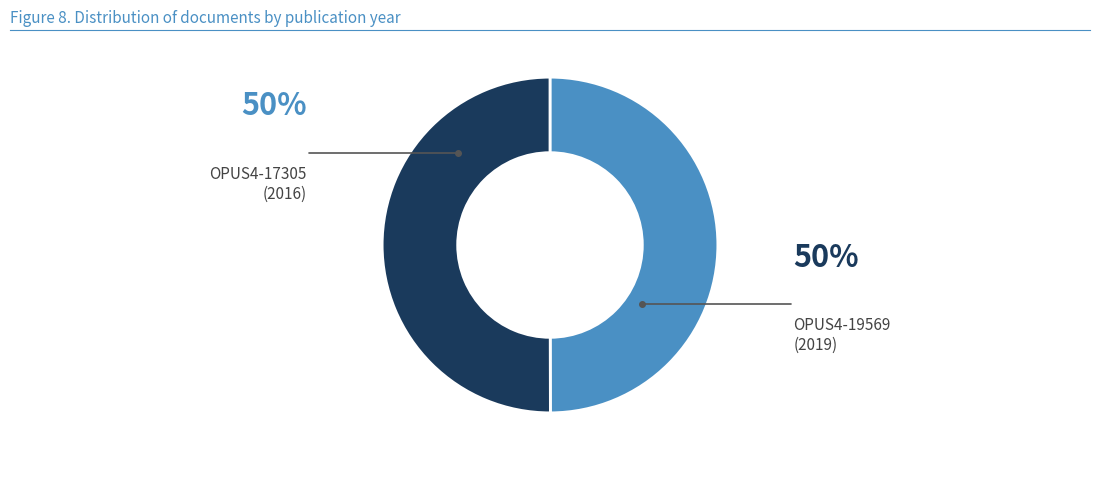

Approximately how many times larger is the value at OPUS4-19569 compared to OPUS4-17305?

1.0